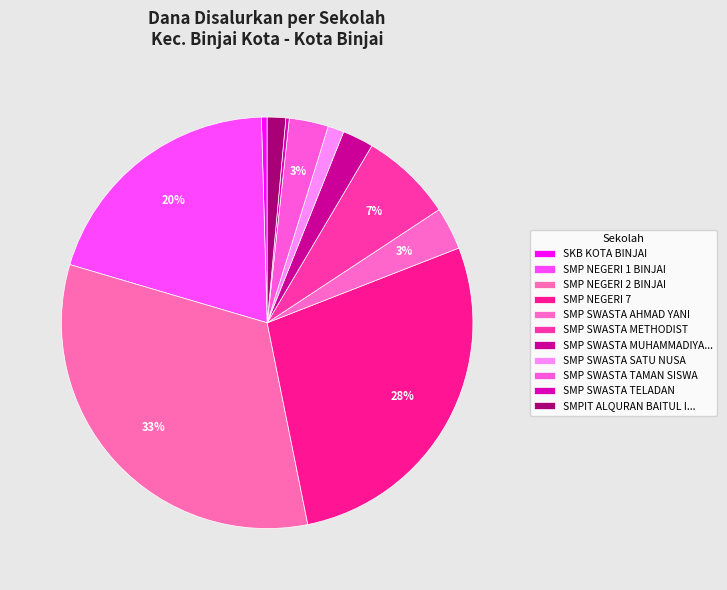

Which category has the smallest portion of the pie?

SMP SWASTA TELADAN